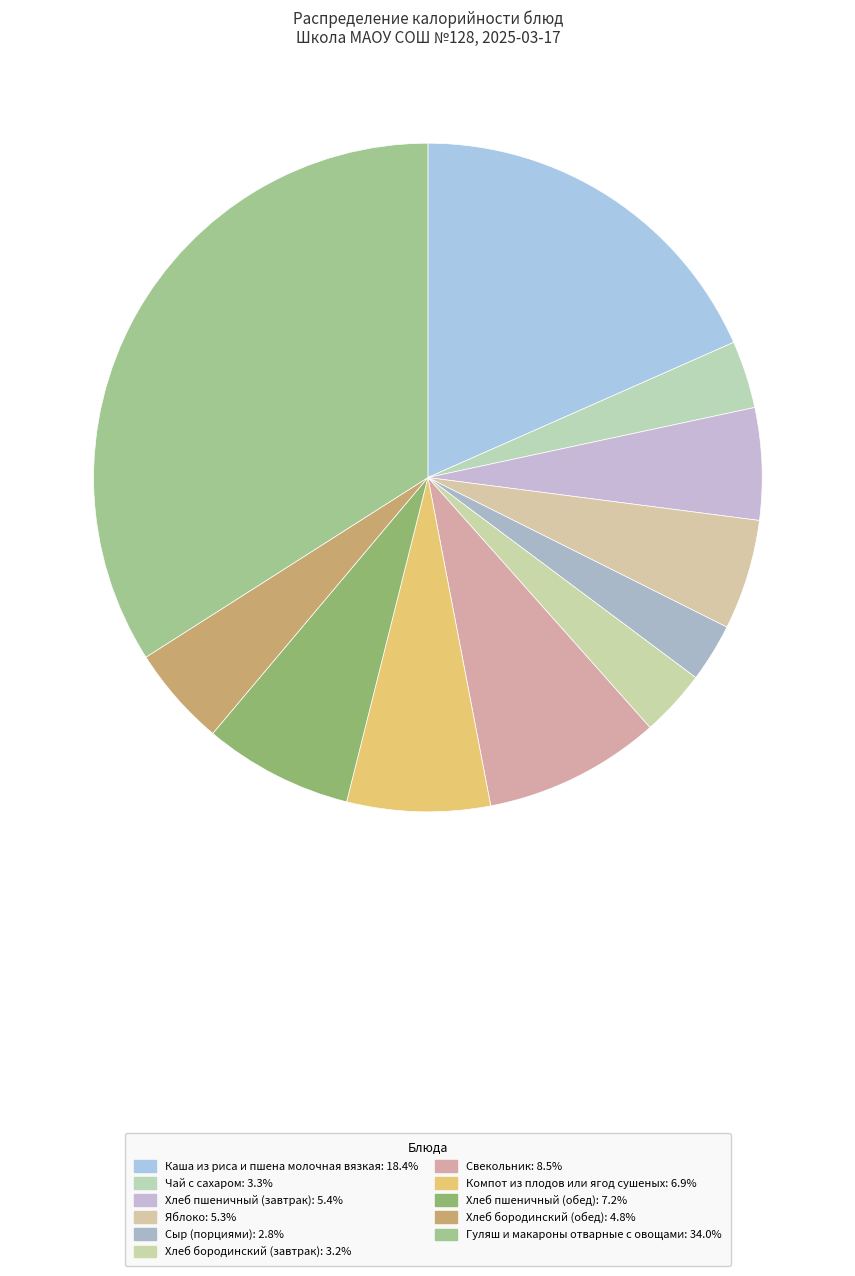

Is it true that Свекольник is 18% of the pie?

False